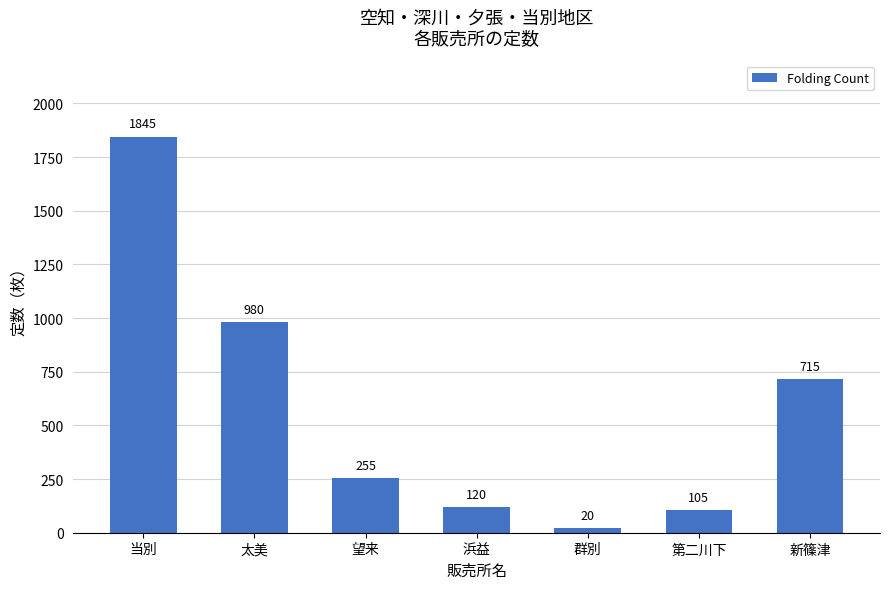

At which label is the value closest to 932?

太美